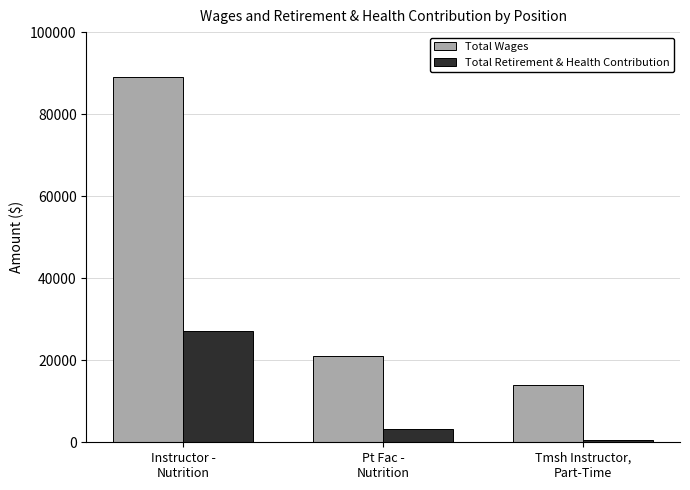

True or false: Total Wages has a value of 13967 at Tmsh Instructor,
Part-Time.

True